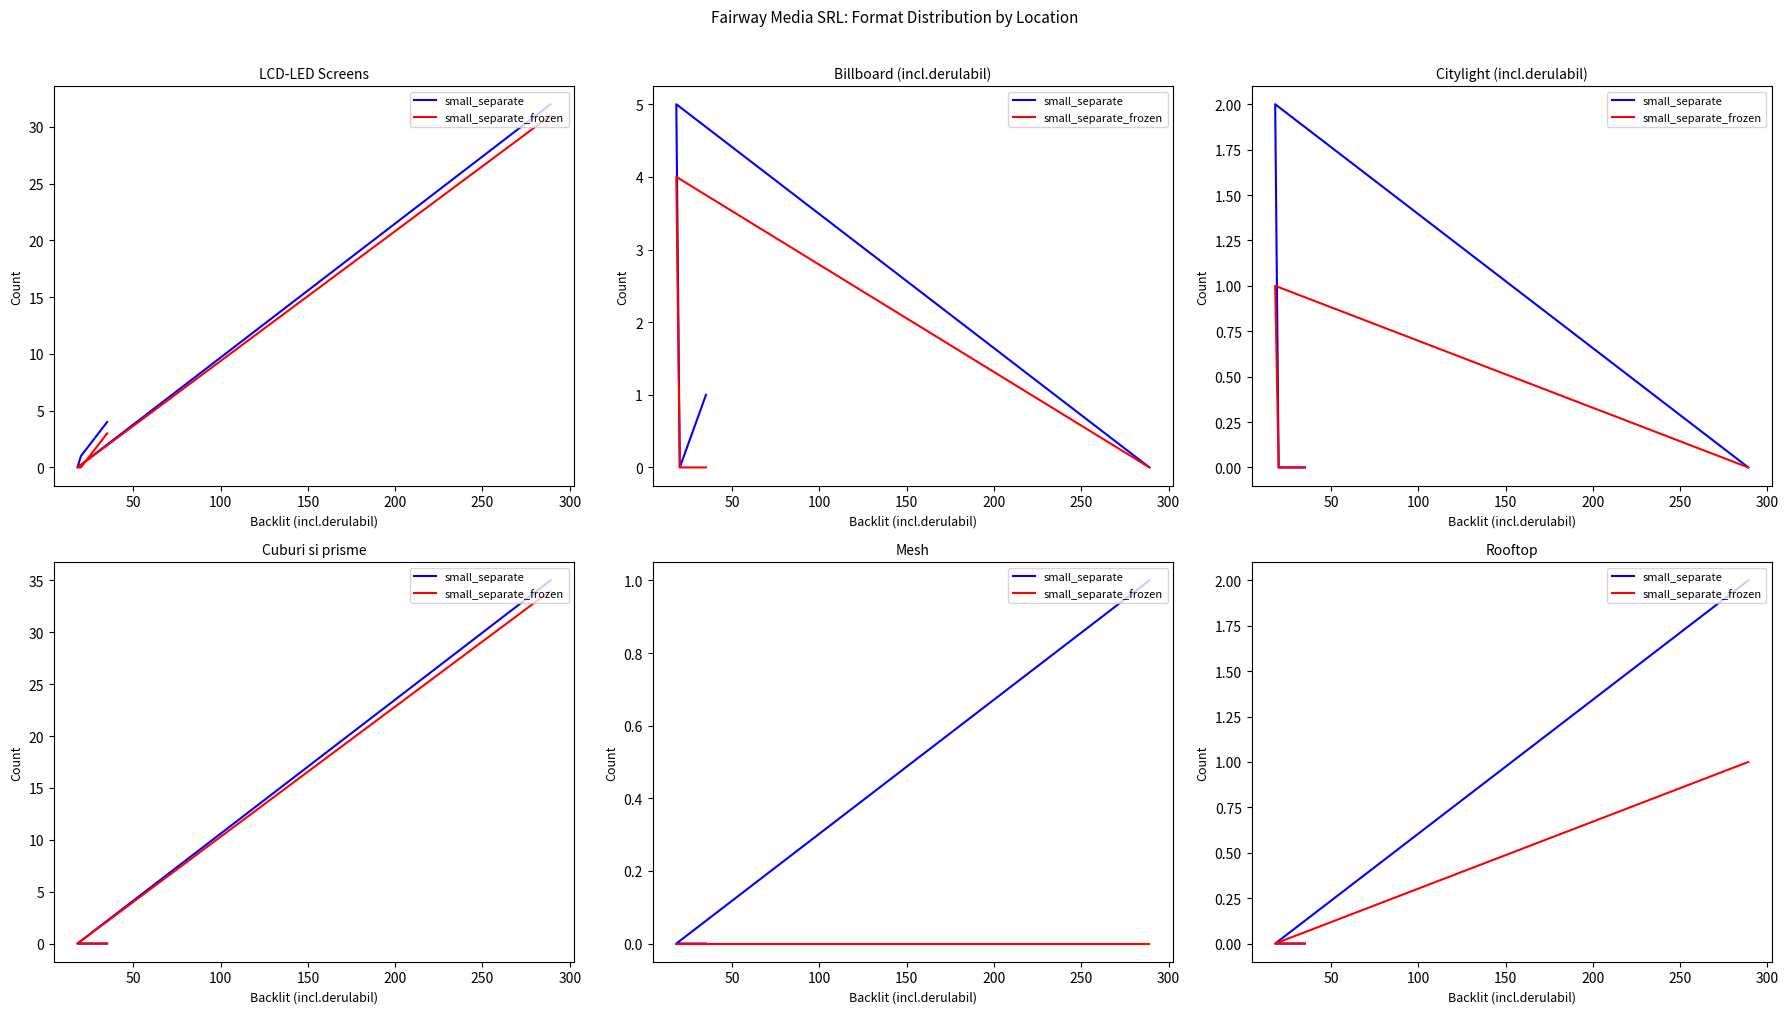

Which series has the largest range (max minus min)?

small_separate